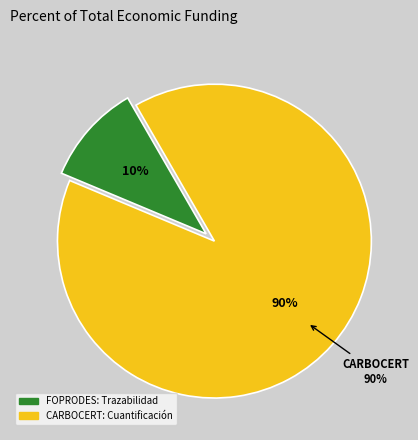

How many slices are in this pie chart?

2